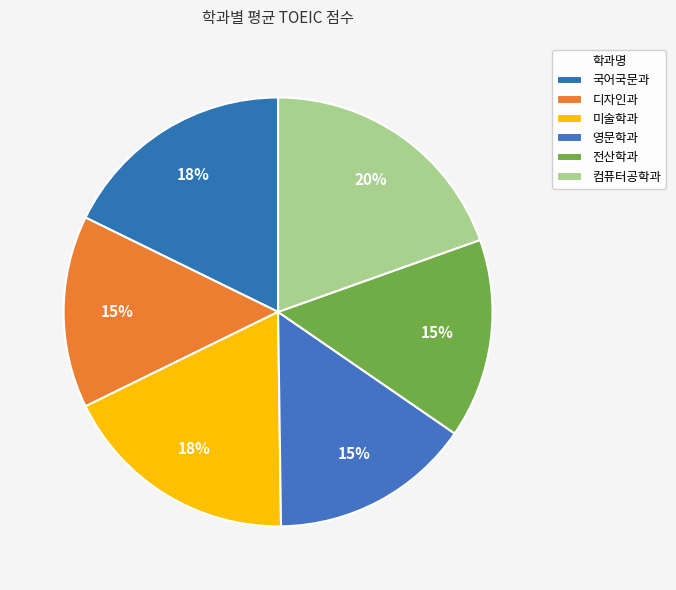

How many slices are in this pie chart?

6